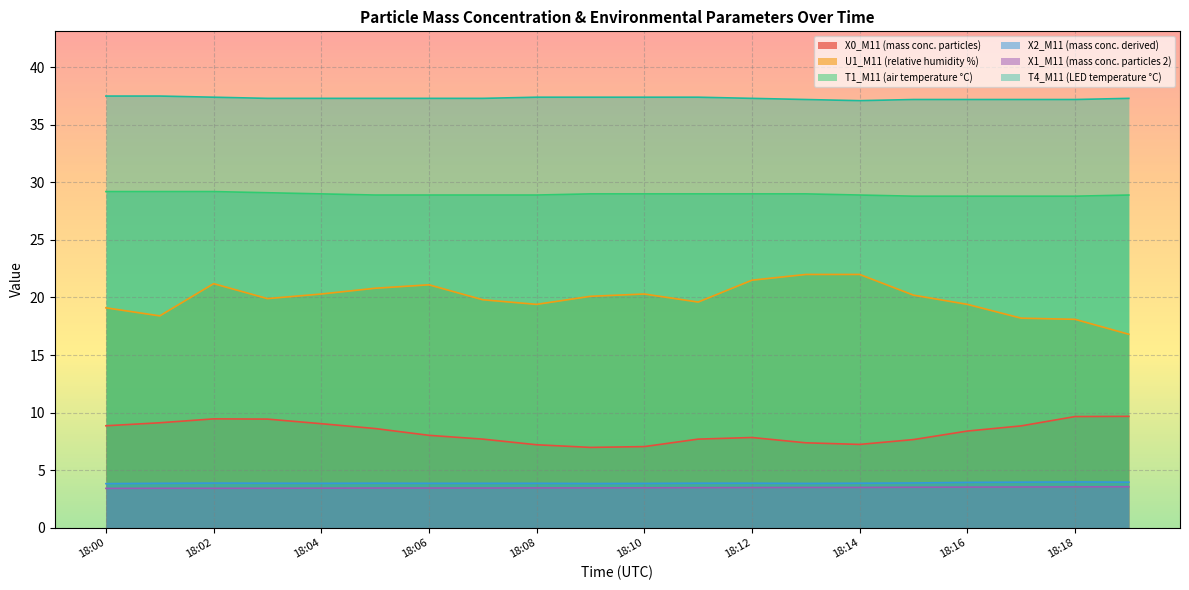

At which category does the chart reach its minimum across all series?

18:00